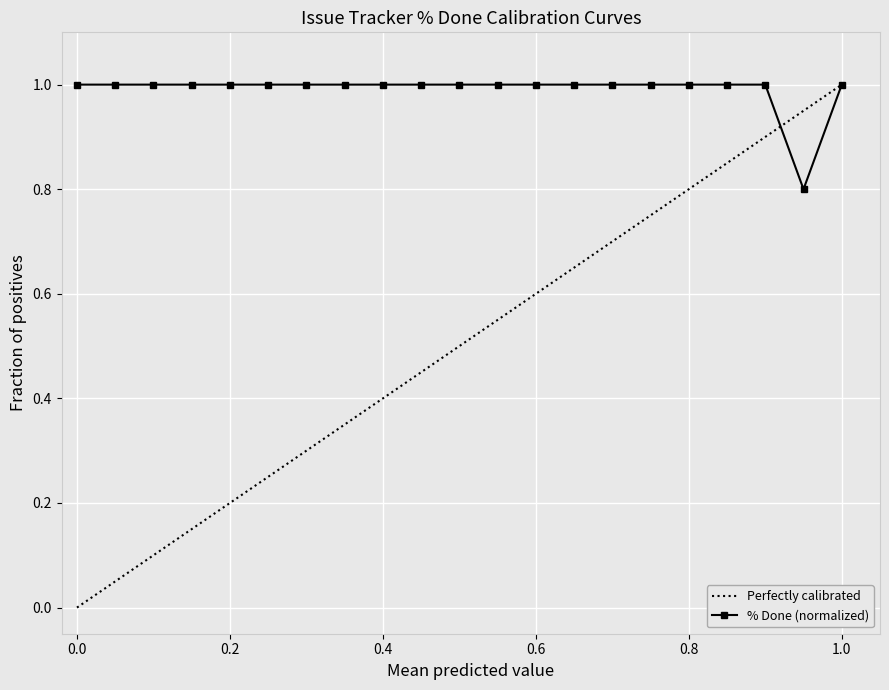

What is the value of the 11th point from the left?

1.0